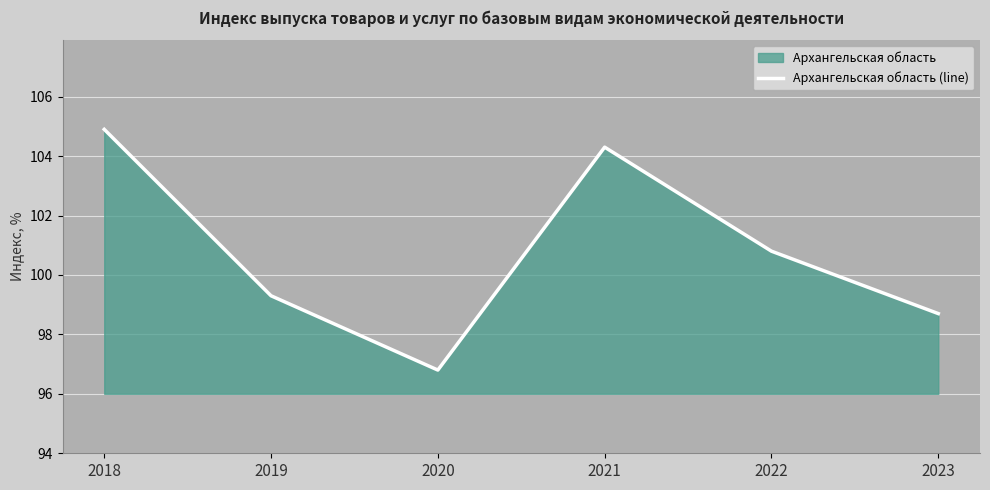

Reading left to right, transcribe all the data shown in this chart.

2018=104.9	2019=99.3	2020=96.8	2021=104.3	2022=100.8	2023=98.7